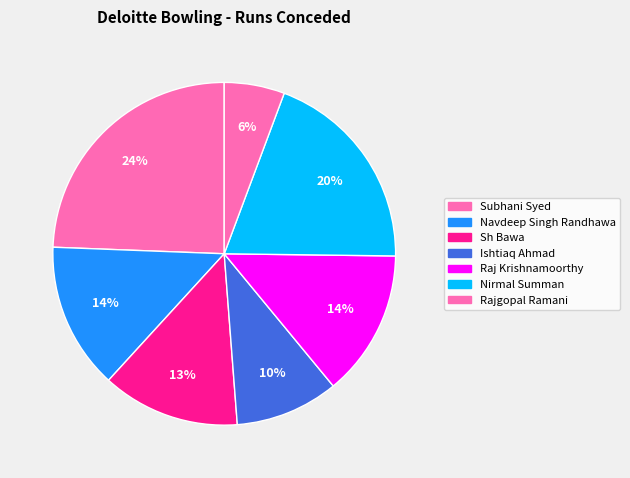

Is it true that Rajgopal Ramani is 19% of the pie?

False